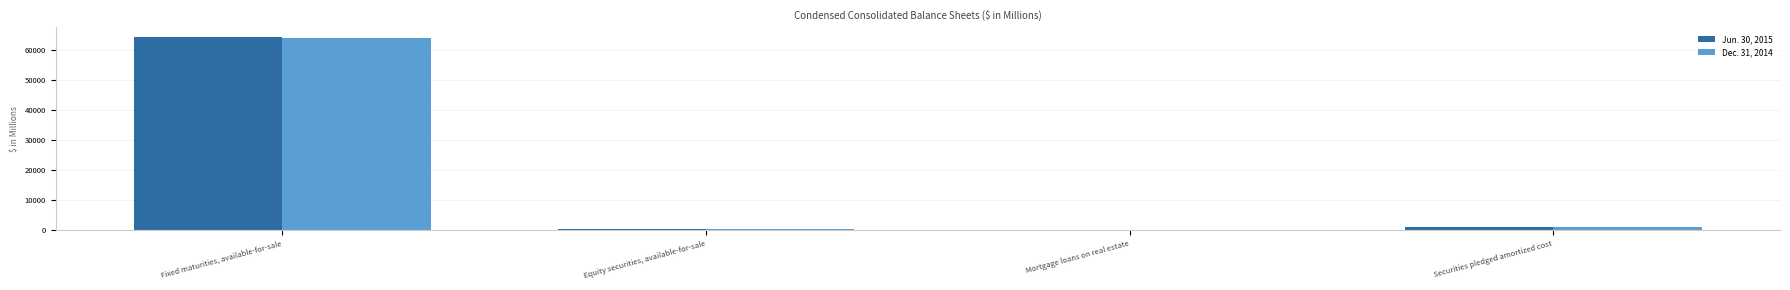

Is the value of Jun. 30, 2015 at Fixed maturities, available-for-sale greater than the value of Dec. 31, 2014 at Mortgage loans on real estate?

Yes